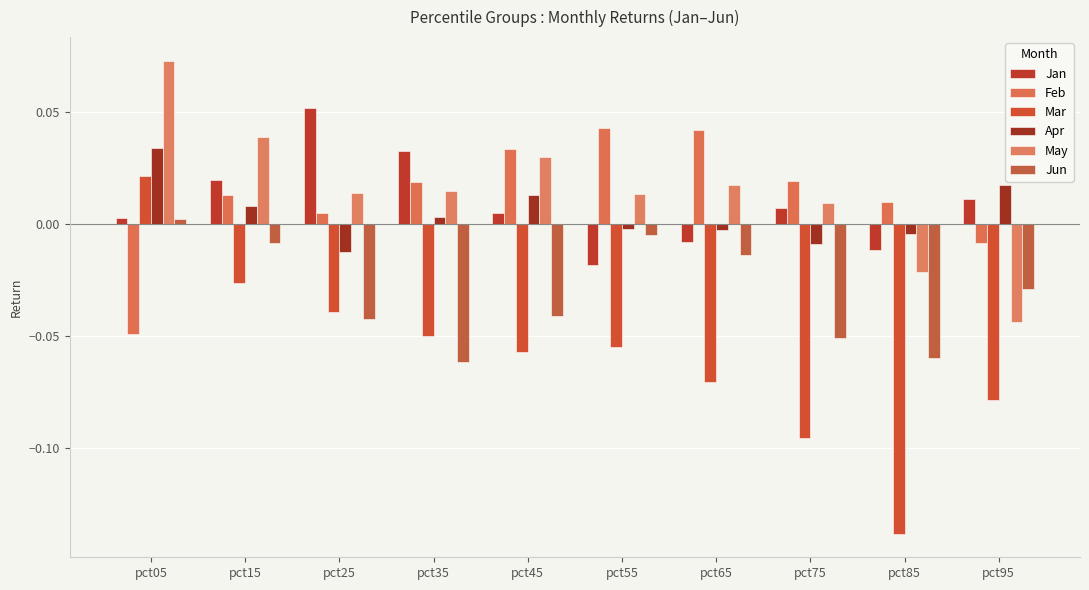

How many values in the May series are below 0?

2